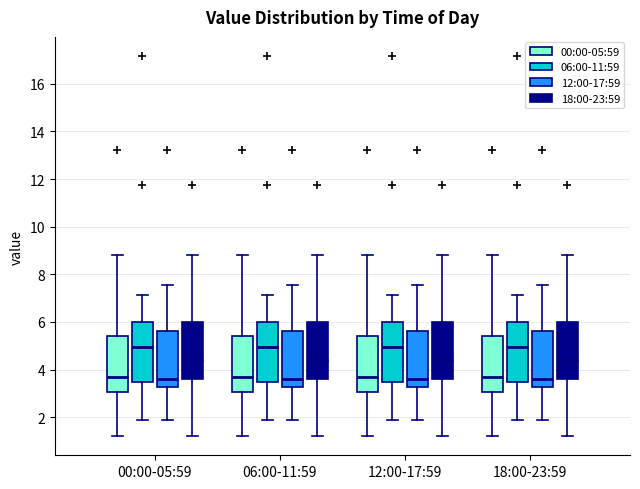

Reading left to right, read every box against the y-axis: the position of its median line, the range the box covers, and the ends of its whiskers. The values are not printed on the chart, so give them approximately, as read against the axis.

00:00-05:59 (00:00-05:59): median 3.6, box 3.0 to 5.4, whiskers 1.2 to 8.8
00:00-05:59 (06:00-11:59): median 5.0, box 3.4 to 6.0, whiskers 1.8 to 7.2
00:00-05:59 (12:00-17:59): median 3.6, box 3.2 to 5.6, whiskers 1.8 to 7.6
00:00-05:59 (18:00-23:59): median 4.4, box 3.6 to 6.0, whiskers 1.2 to 8.8
06:00-11:59 (00:00-05:59): median 3.6, box 3.0 to 5.4, whiskers 1.2 to 8.8
06:00-11:59 (06:00-11:59): median 5.0, box 3.4 to 6.0, whiskers 1.8 to 7.2
06:00-11:59 (12:00-17:59): median 3.6, box 3.2 to 5.6, whiskers 1.8 to 7.6
06:00-11:59 (18:00-23:59): median 4.4, box 3.6 to 6.0, whiskers 1.2 to 8.8
12:00-17:59 (00:00-05:59): median 3.6, box 3.0 to 5.4, whiskers 1.2 to 8.8
12:00-17:59 (06:00-11:59): median 5.0, box 3.4 to 6.0, whiskers 1.8 to 7.2
12:00-17:59 (12:00-17:59): median 3.6, box 3.2 to 5.6, whiskers 1.8 to 7.6
12:00-17:59 (18:00-23:59): median 4.4, box 3.6 to 6.0, whiskers 1.2 to 8.8
18:00-23:59 (00:00-05:59): median 3.6, box 3.0 to 5.4, whiskers 1.2 to 8.8
18:00-23:59 (06:00-11:59): median 5.0, box 3.4 to 6.0, whiskers 1.8 to 7.2
18:00-23:59 (12:00-17:59): median 3.6, box 3.2 to 5.6, whiskers 1.8 to 7.6
18:00-23:59 (18:00-23:59): median 4.4, box 3.6 to 6.0, whiskers 1.2 to 8.8